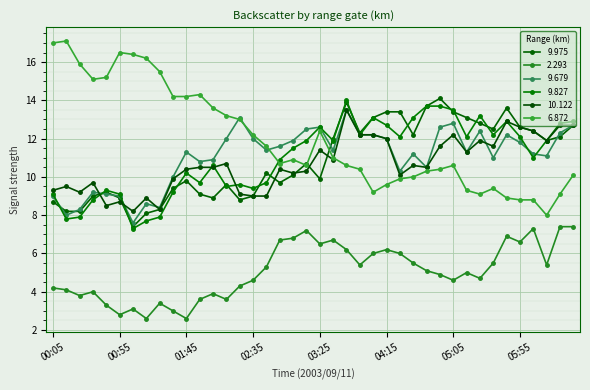

Which series has the widest spread of values?

6.872